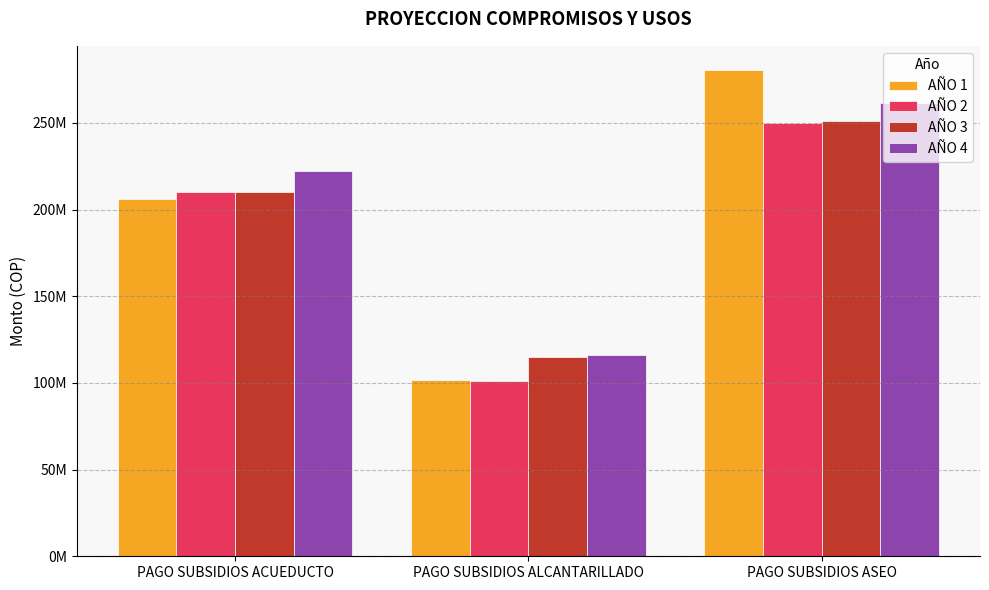

Does the chart contain any negative values?

No